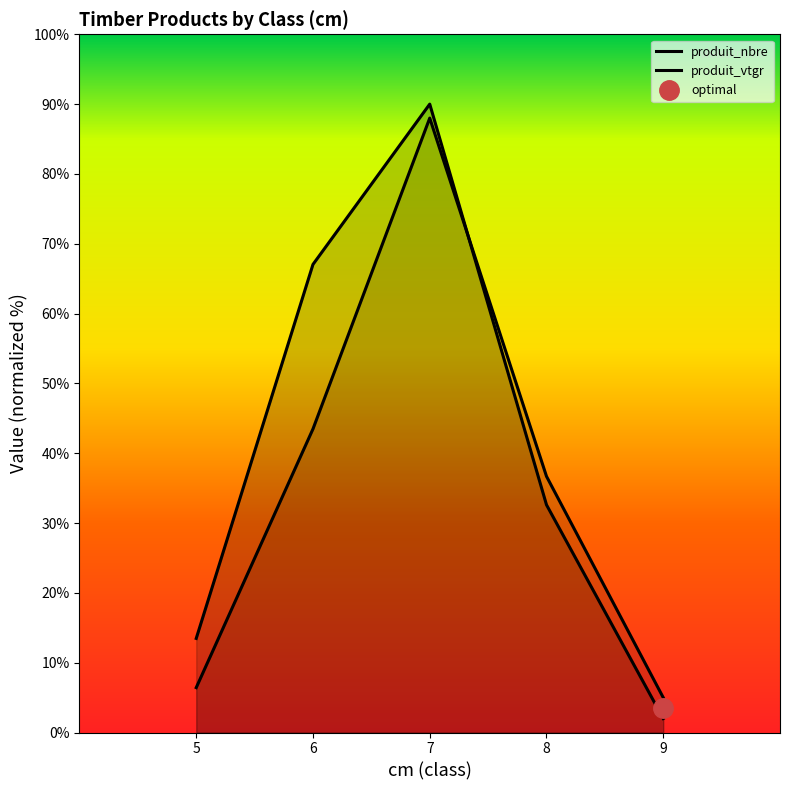

How many intersections are there between produit_vtgr and produit_nbre?

1